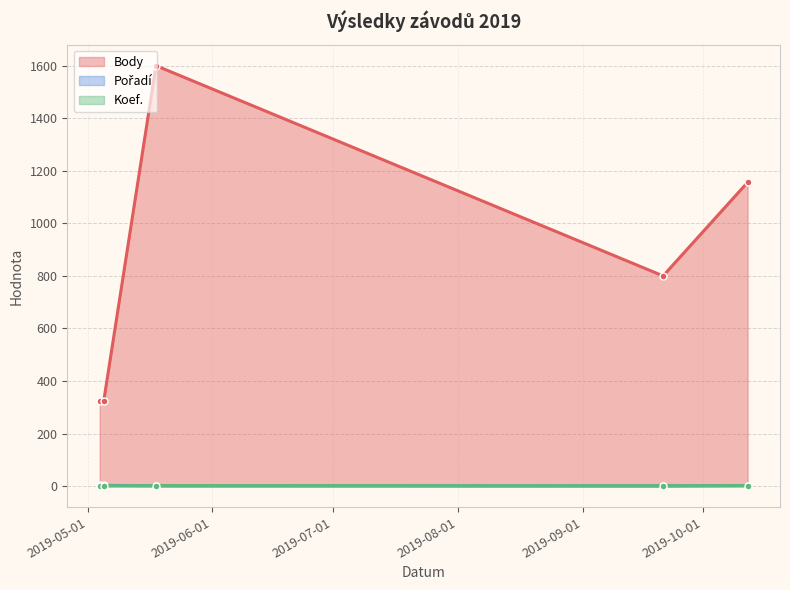

Which category has the highest value across all series?

2019-05-18